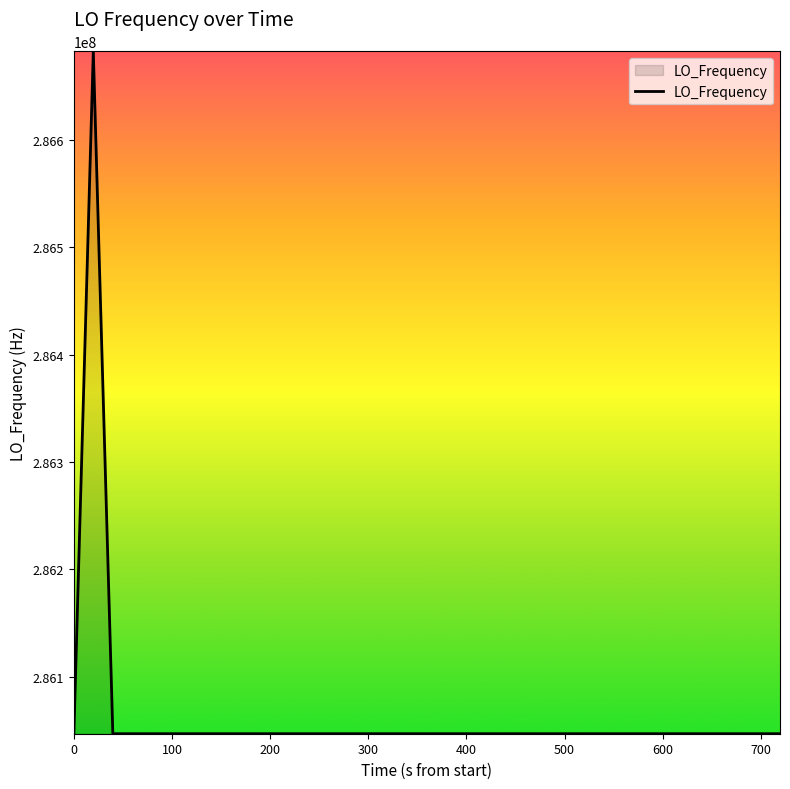

What is the difference between the maximum and minimum values?

635706.8